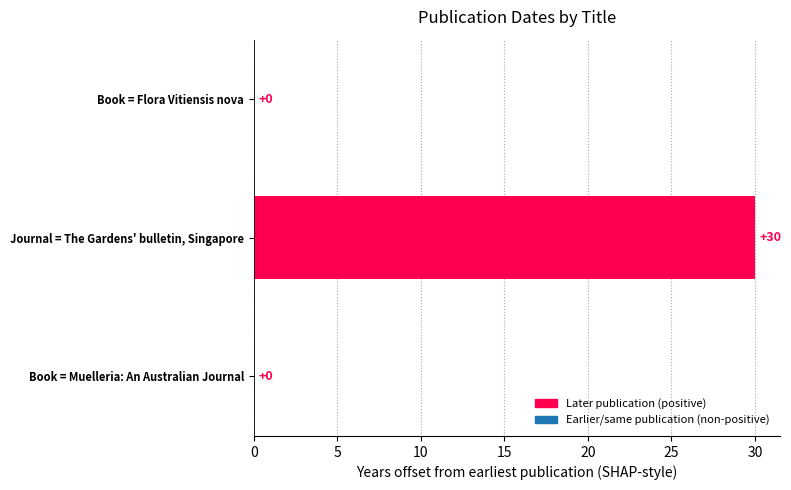

The chart shows a value of 0 at Book = Muelleria: An Australian Journal. True or false?

True